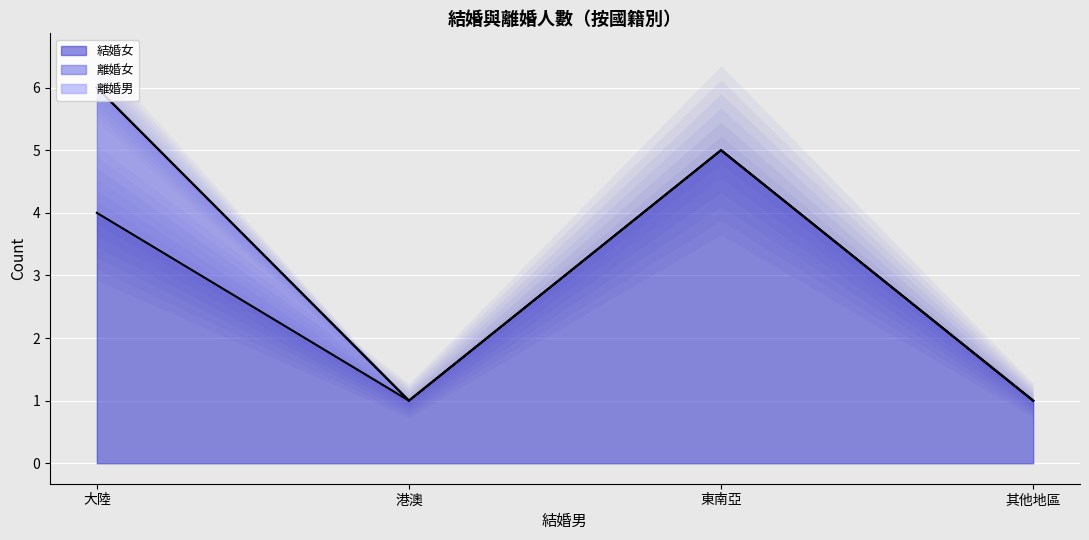

Reading left to right, transcribe all the data shown in this chart.

結婚女: 4	1	5	1
離婚女: 2	0	0	0
離婚男: 0	0	0	0